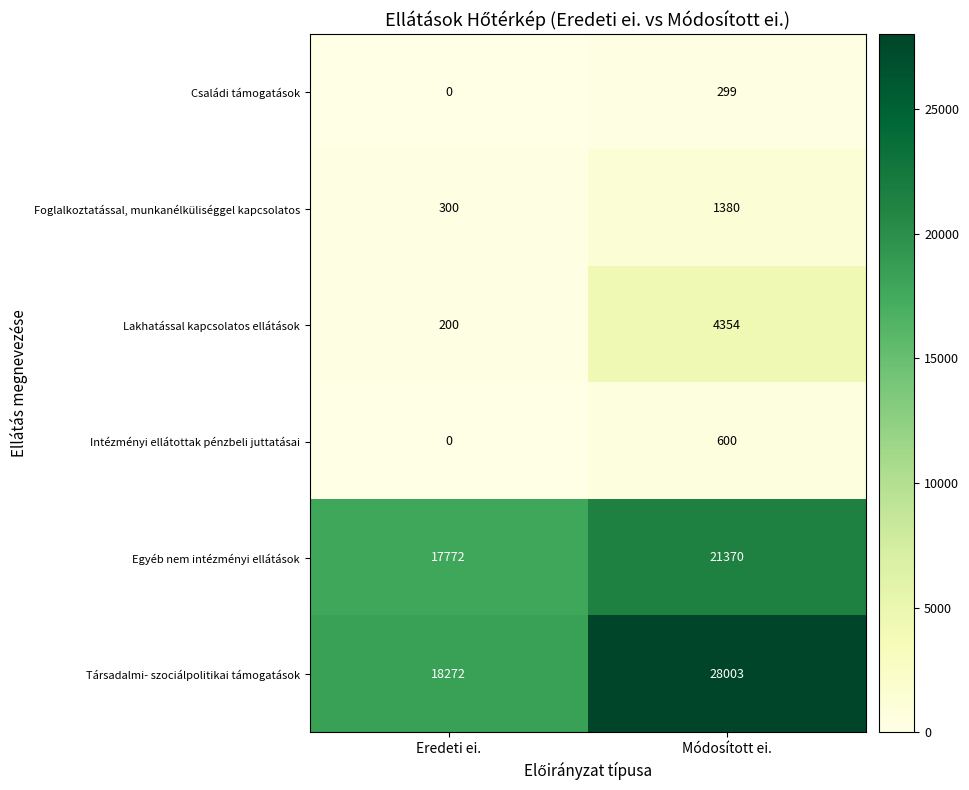

At how many categories does at least one series exceed 11467?

2